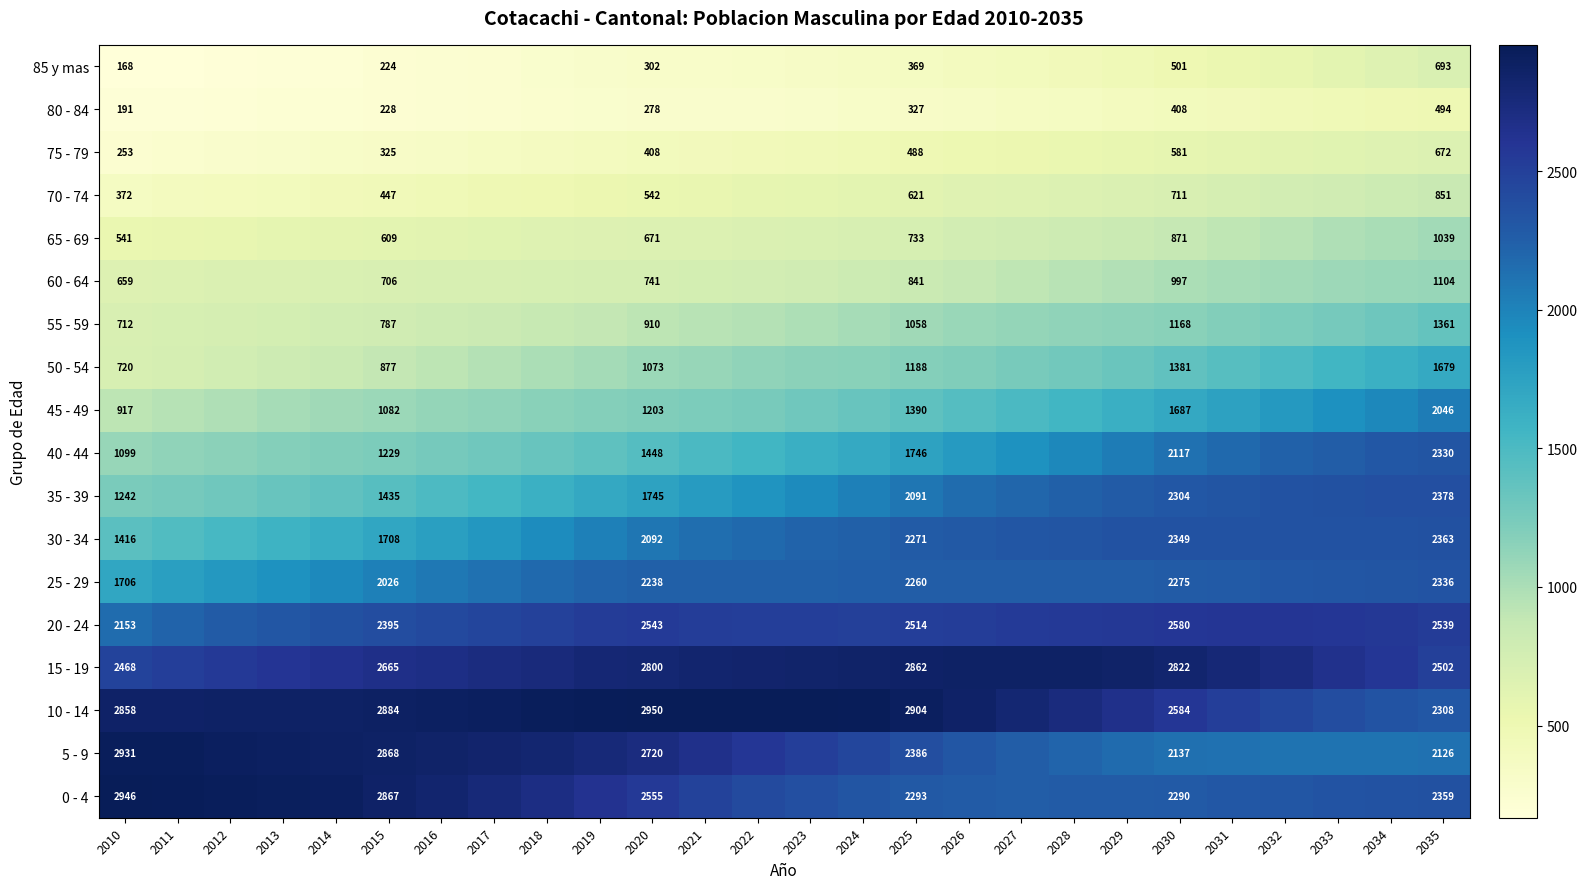

Is the value of 25 - 29 at 2015 greater than the value of 80 - 84 at 2035?

Yes